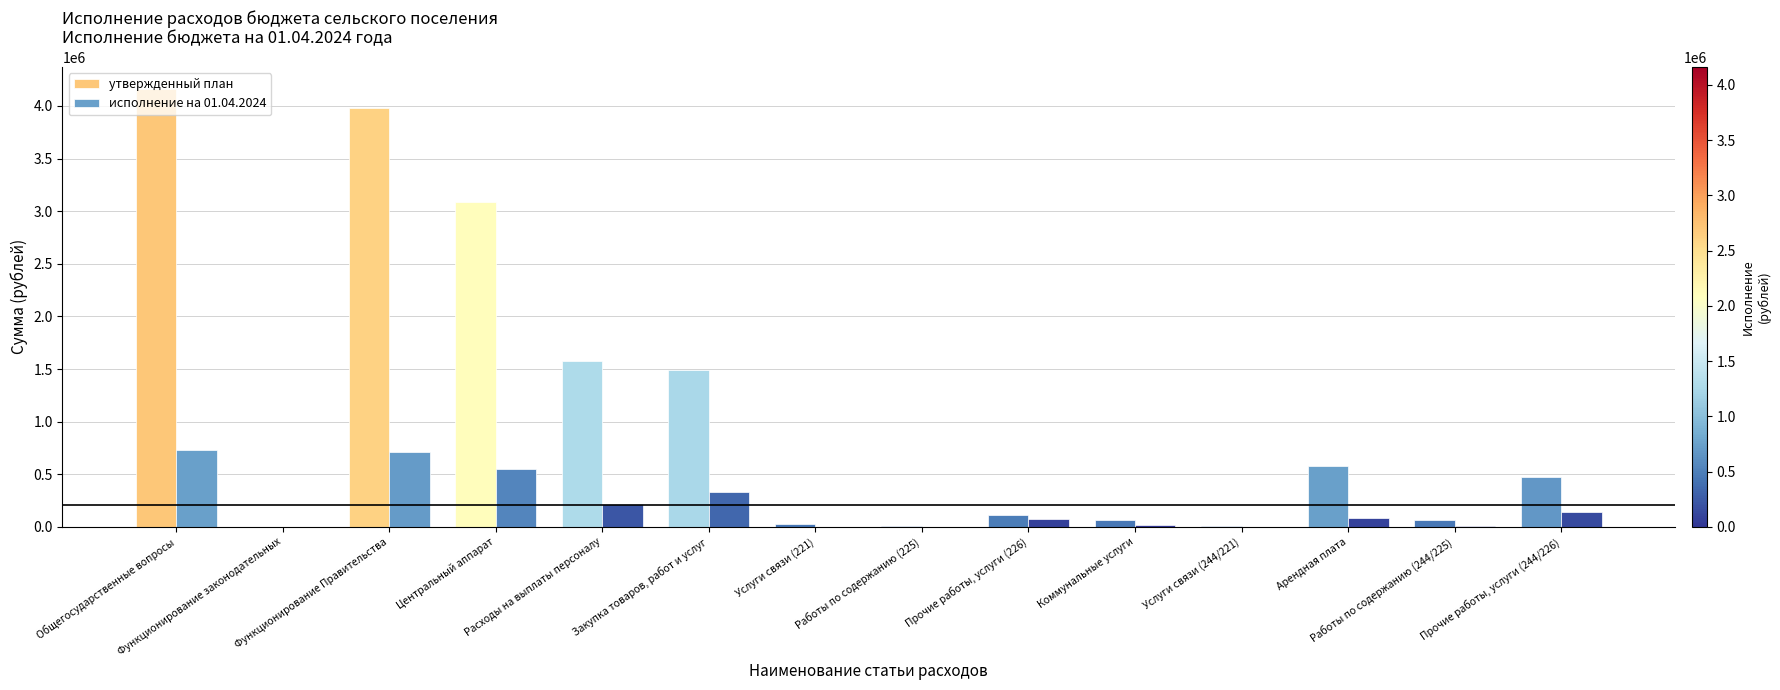

How many values in the утвержденный план series exceed 473281?

7